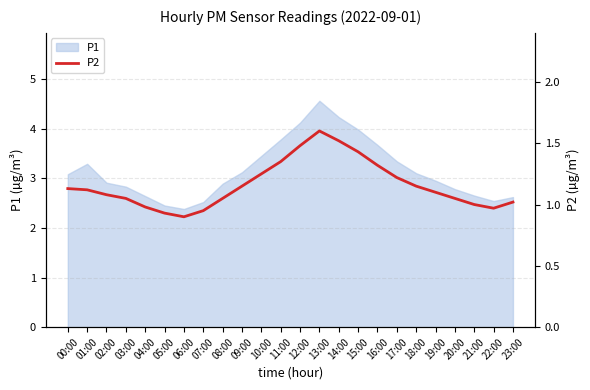

Where does the data first go above 1?

00:00